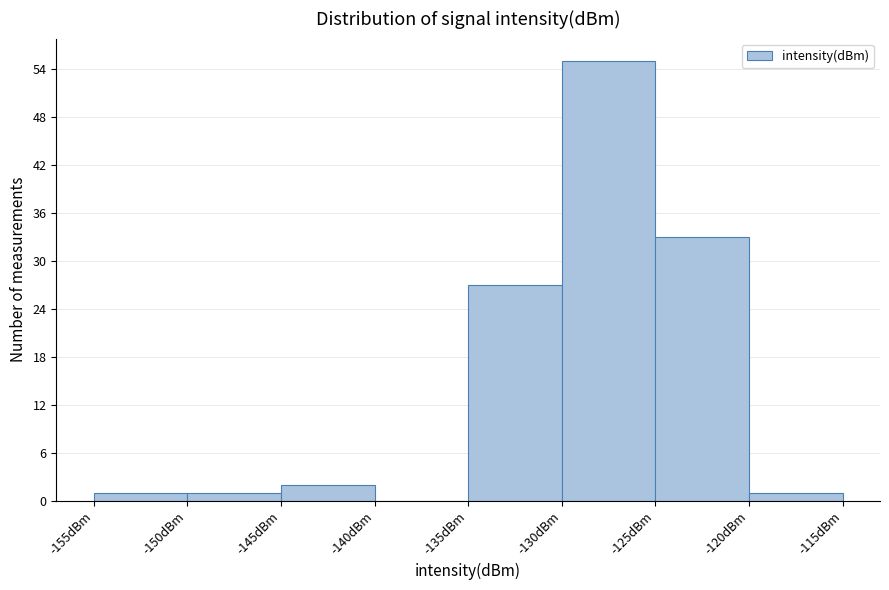

Reading left to right, list every bar in this chart as the range it spans on the x-axis followed by its height. The values are not printed on the chart, so give them approximately, as read against the axis.

-155 to -150: 1
-150 to -145: 1
-145 to -140: 2
-140 to -135: 0
-135 to -130: 27
-130 to -125: 55
-125 to -120: 33
-120 to -115: 1